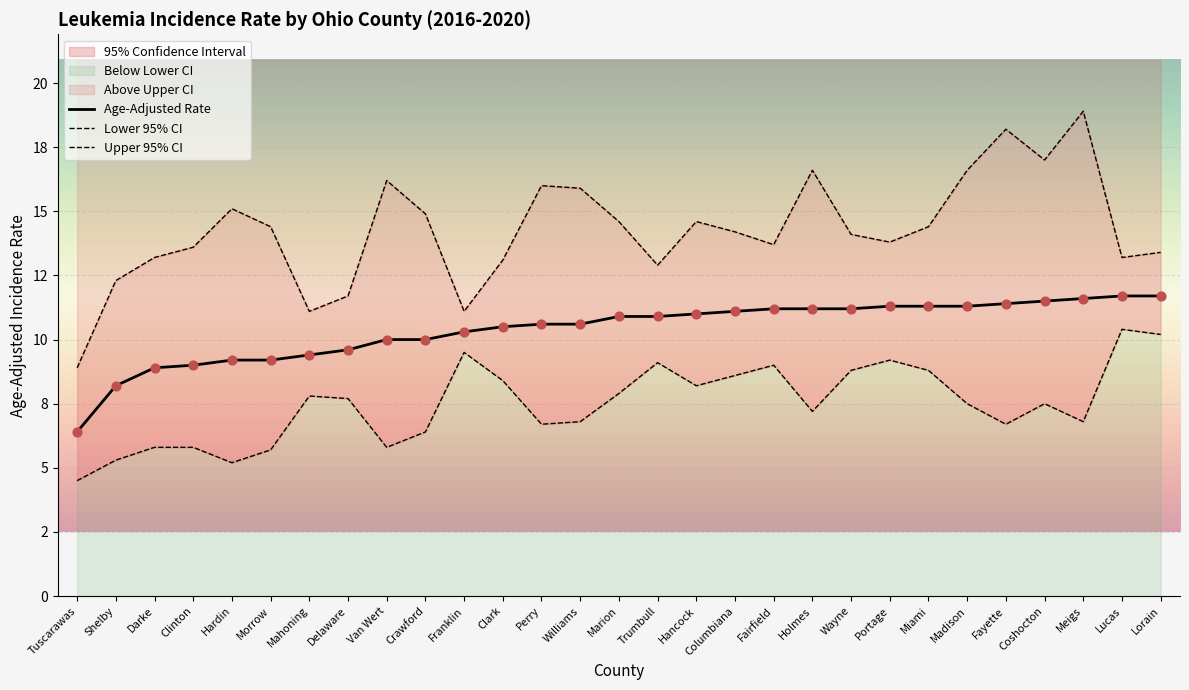

Is the value of Upper 95% CI at Lorain greater than the value of Lower 95% CI at Portage?

Yes